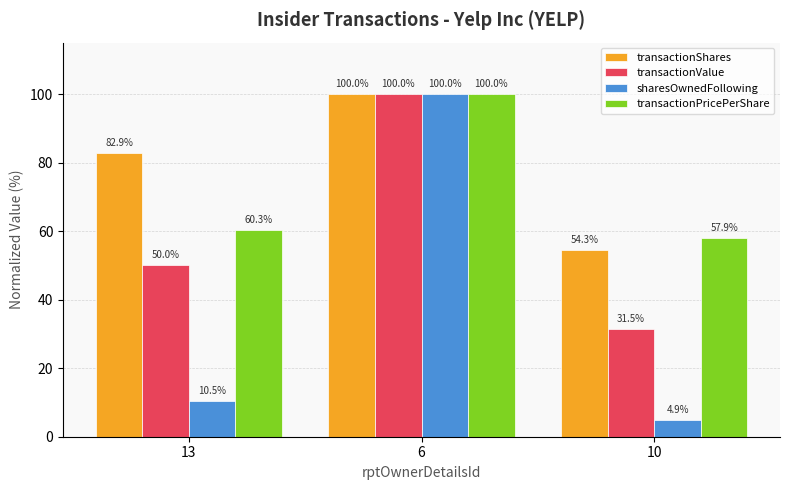

List the series in order of their overall mean, highest first.

transactionShares, transactionPricePerShare, transactionValue, sharesOwnedFollowing